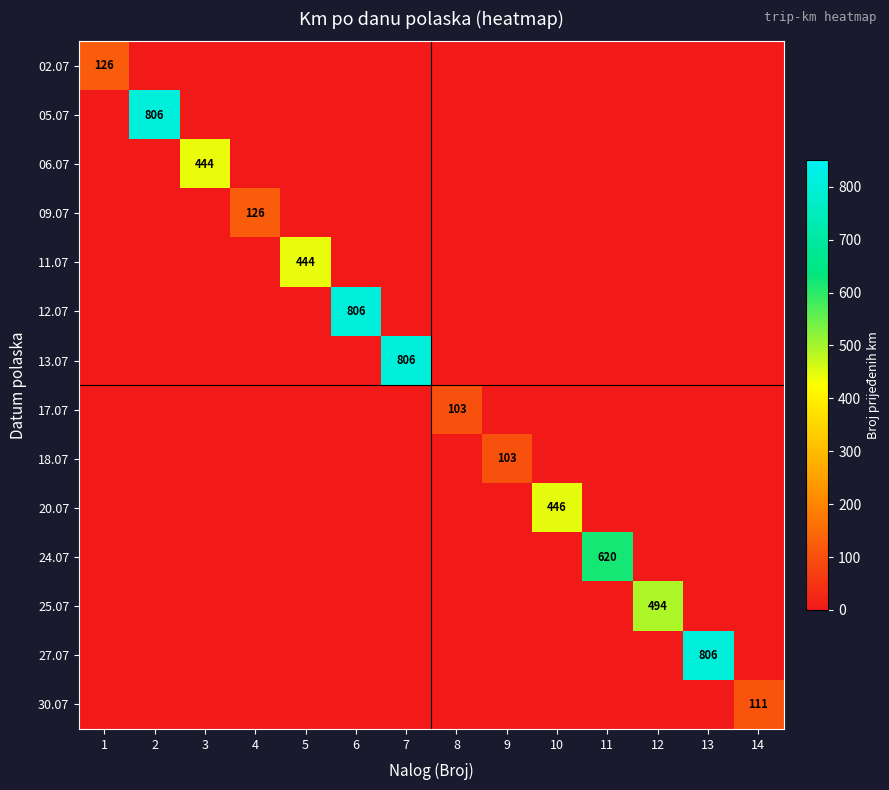

Which has a higher value, 1 or 4?

1